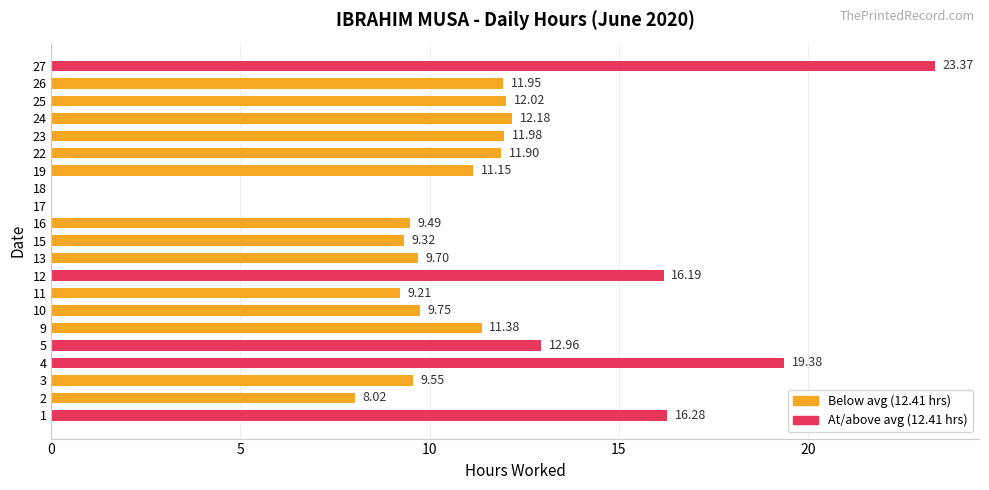

What is the sum of the values at 12 and 18?

16.2